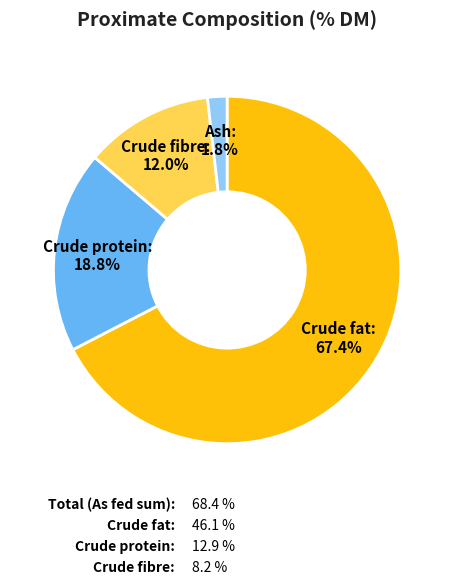

Is there any slice that represents more than half of the pie?

Yes